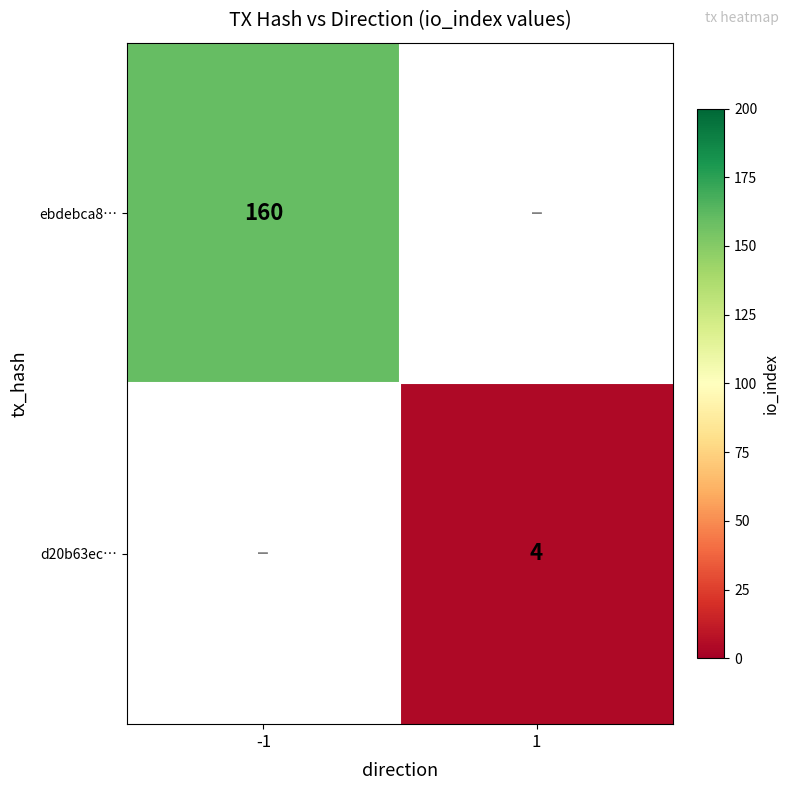

The d20b63ec… series shows 4 at 1. True or false?

True